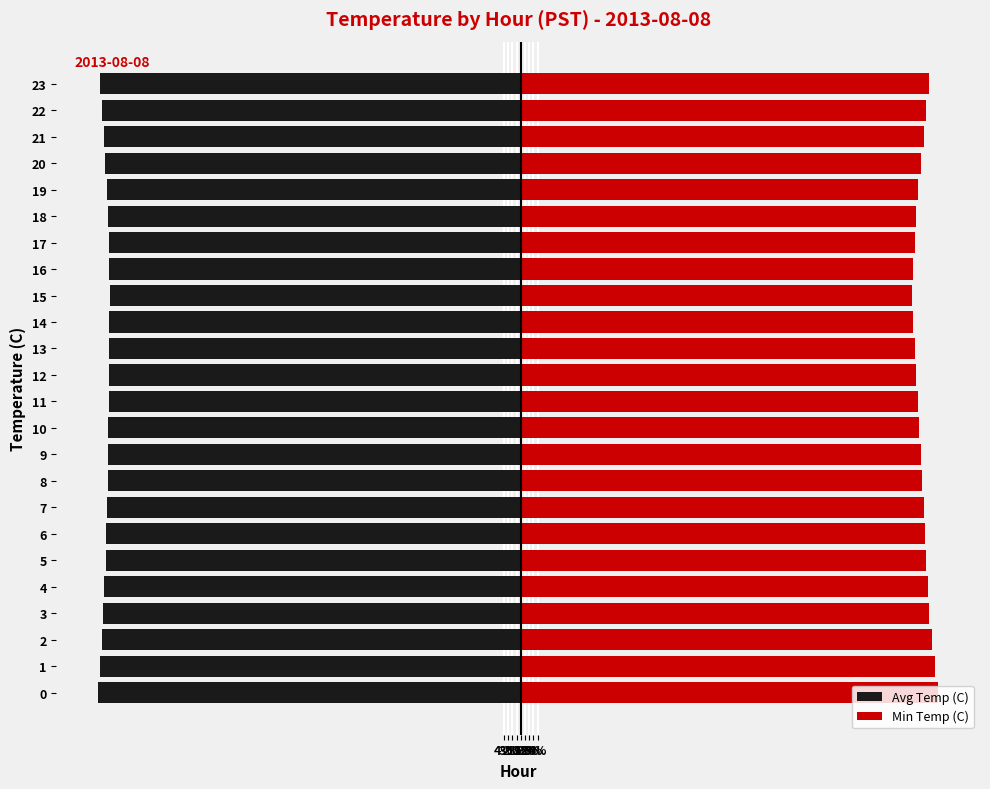

How many bars are there in each group?

2